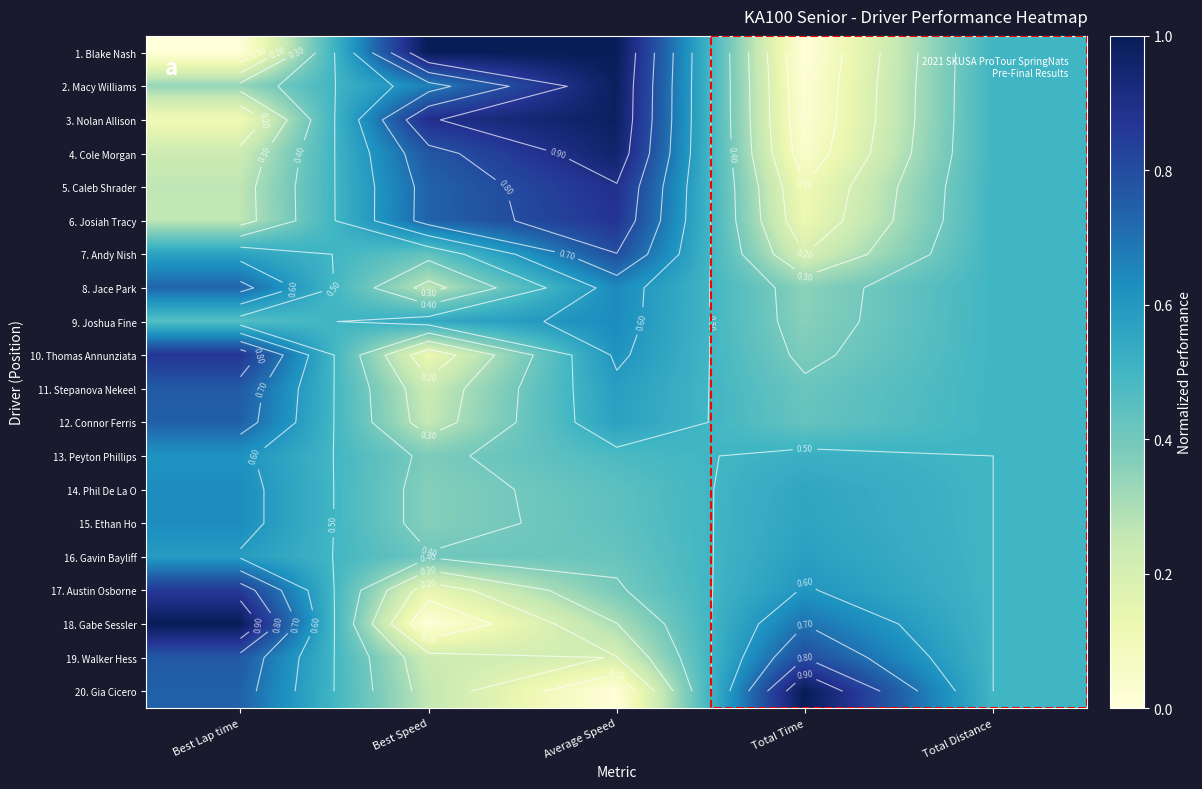

What is the average value of the 18. Gabe Sessler series?

0.5